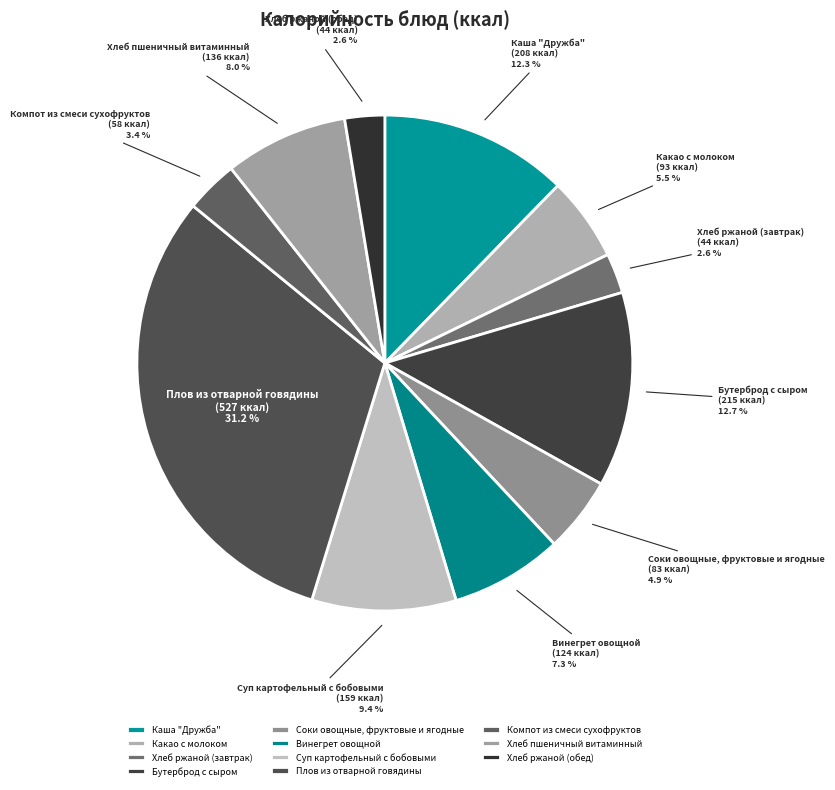

Does any single category account for the majority?

No